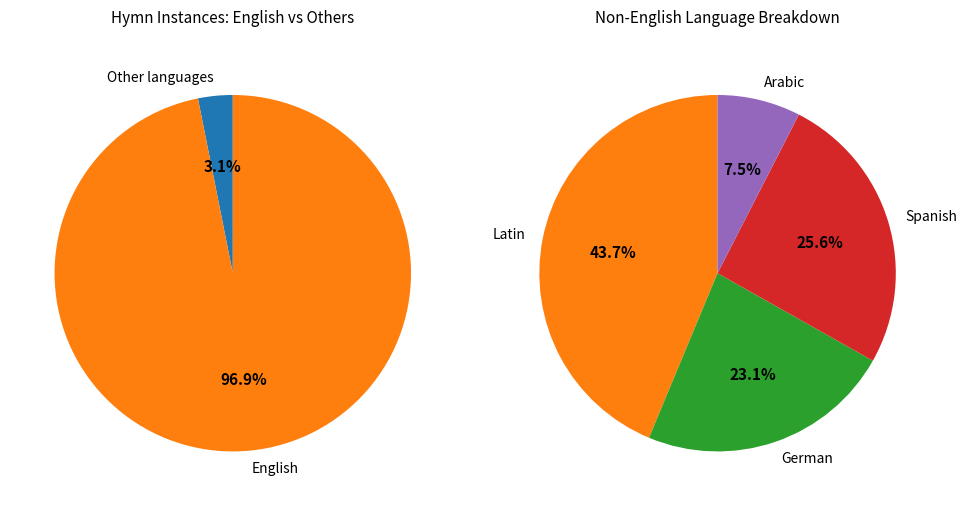

The Latin slice represents 7% of the pie. True or false?

False